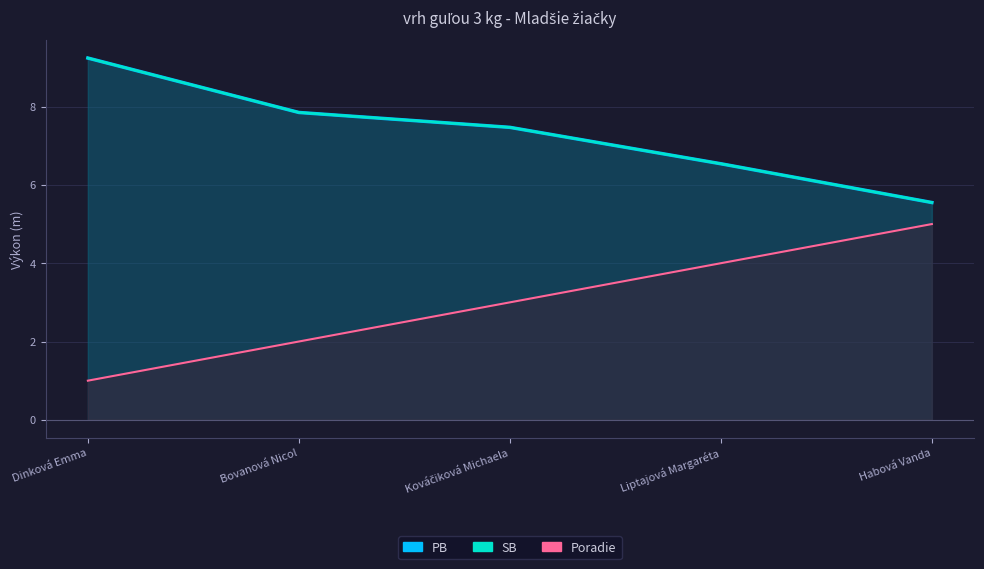

What is the spread (max minus min) of values at Bovanová Nicol?

5.8